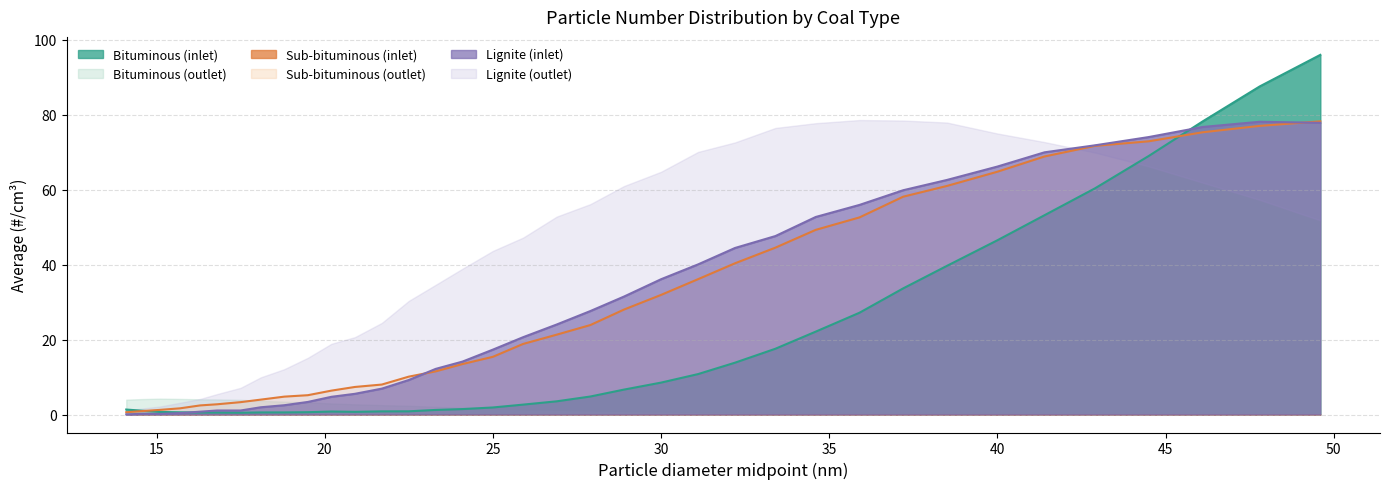

What is the difference between the Bituminous inlet values at 15.7 and 24.1?

0.9